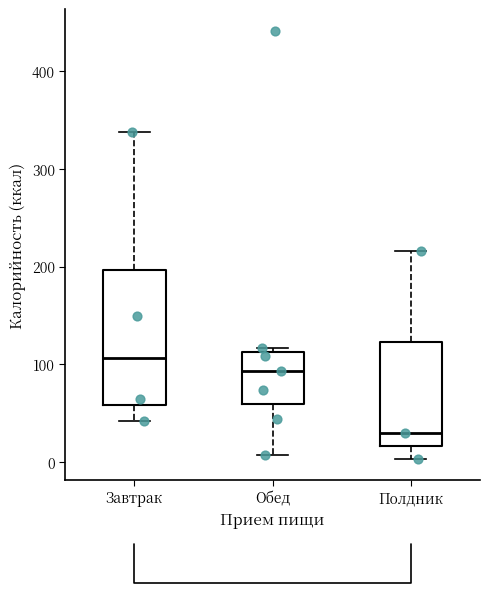

Comparing the boxes themselves (not the whiskers), which one is the tallest?

Завтрак